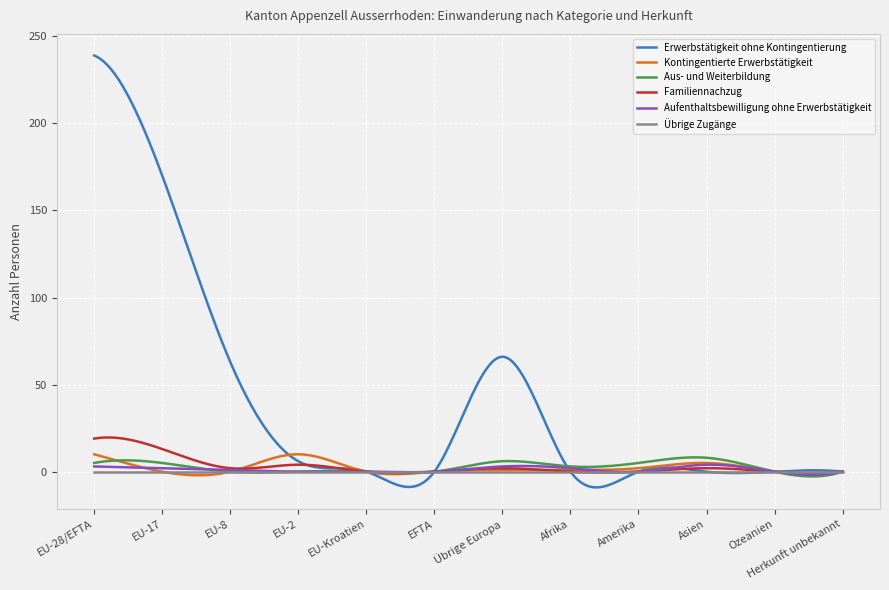

Which series has the widest spread of values?

Erwerbstätigkeit ohne Kontingentierung